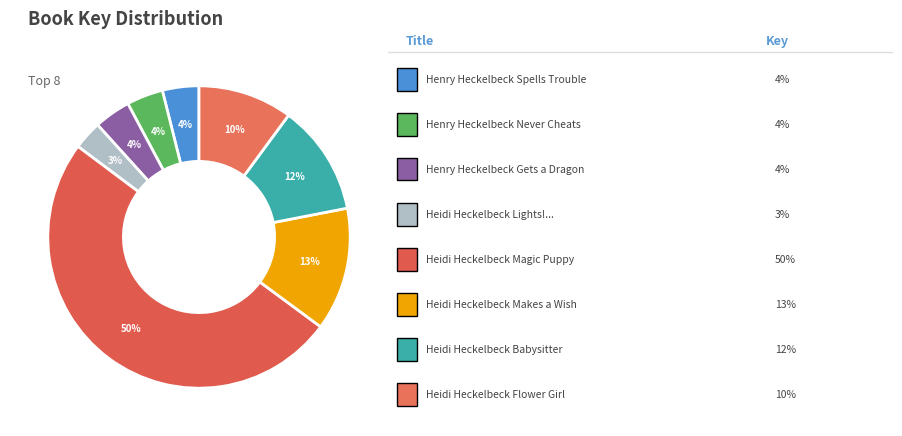

Count the number of slices in the pie.

8